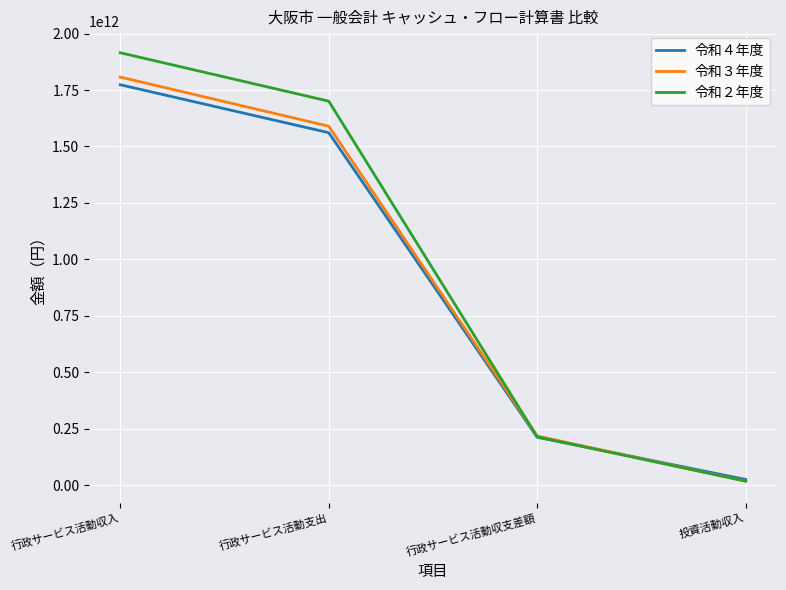

Reading right to left, list all the values displayed in this chart.

令和４年度: 25485793689	212275561968	1561054688223	1773330250191
令和３年度: 17845681130	217574356217	1589790101289	1807364457506
令和２年度: 17871291580	214356918527	1700694280104	1915051198631